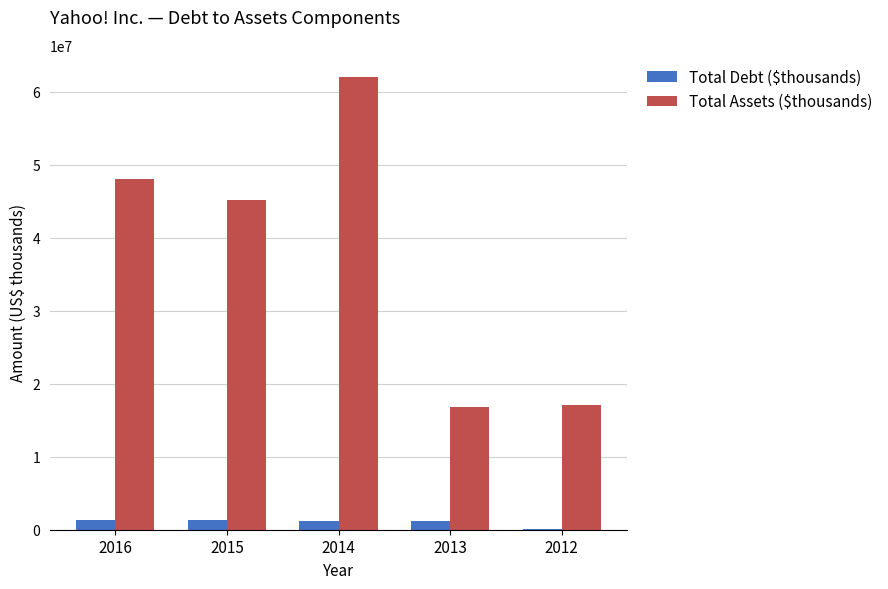

What is the greatest value displayed?

61960344